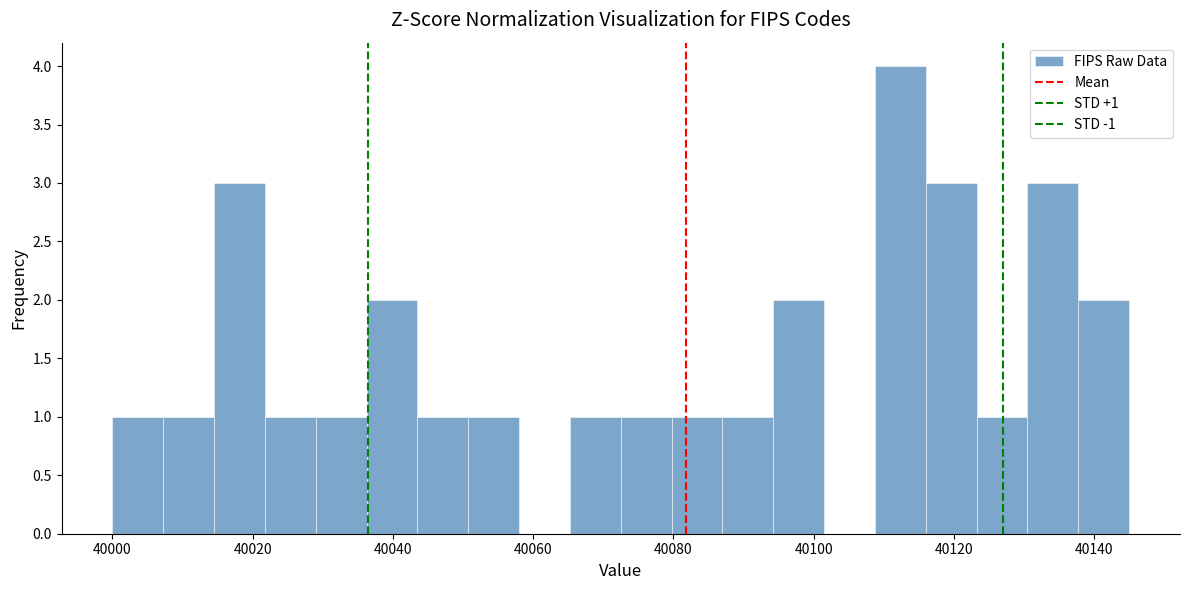

Around what value on the x-axis is the tallest bar? Give the approximate position of its centre, as read against the axis.

40112